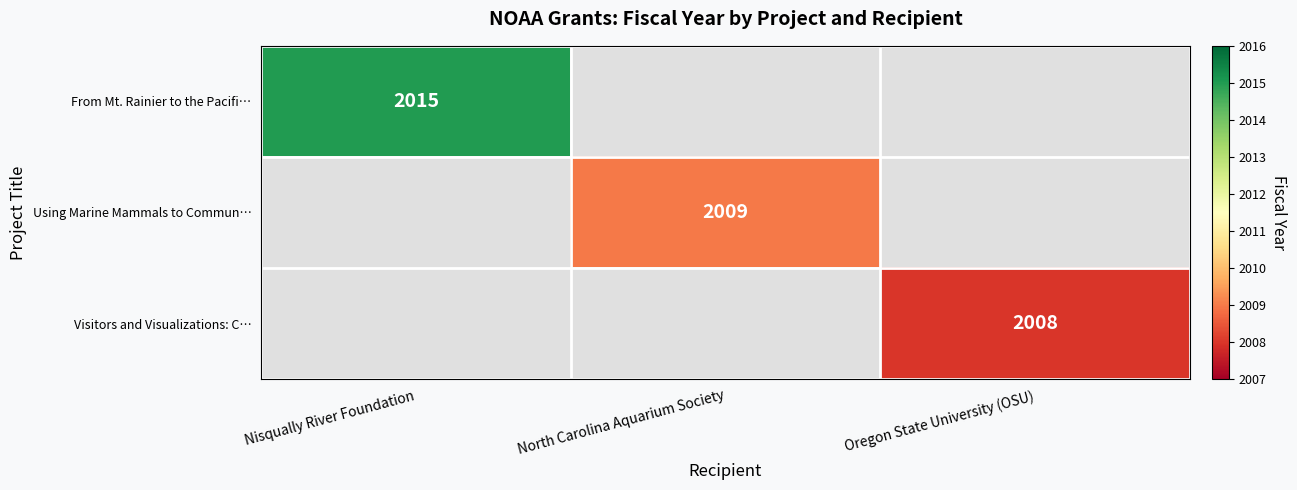

Is the value of Visitors and Visualizations: C… at Oregon State University (OSU) greater than the value of From Mt. Rainier to the Pacifi… at Nisqually River Foundation?

No